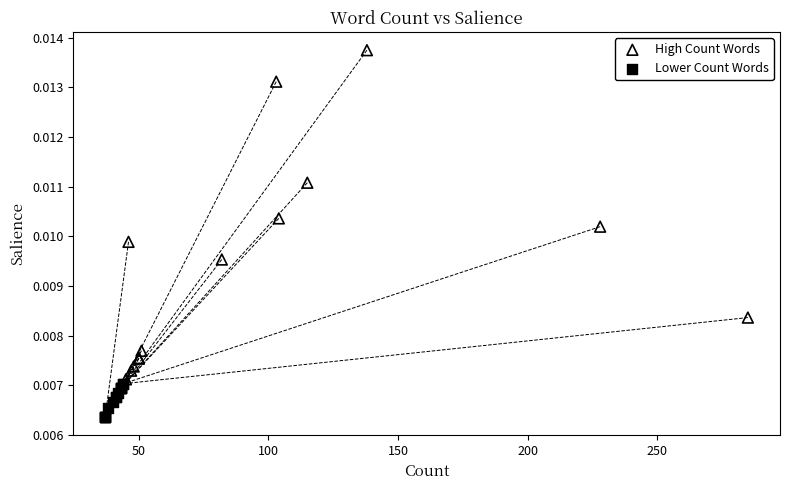

Which series reaches the minimum Y coordinate?

Lower Count Words